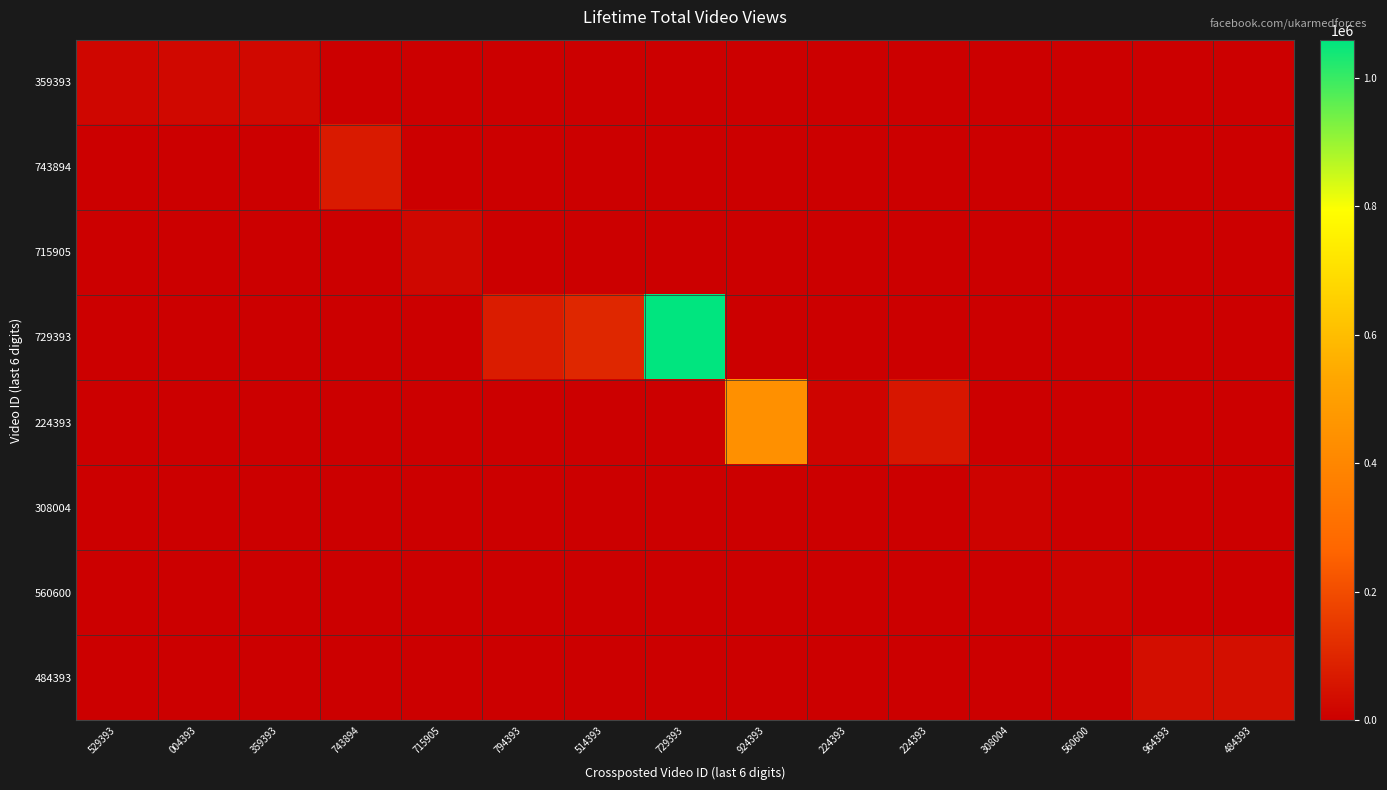

Reading left to right, transcribe all the data shown in this chart.

359393: 529393=18313	004393=24072	359393=24369	743894=0	715905=0	794393=0	514393=0	729393=0	924393=0	224393=0	224393=0	308004=0	560600=0	964393=0	484393=0
743894: 529393=0	004393=0	359393=0	743894=68378	715905=0	794393=0	514393=0	729393=0	924393=0	224393=0	224393=0	308004=0	560600=0	964393=0	484393=0
715905: 529393=0	004393=0	359393=0	743894=0	715905=19316	794393=0	514393=0	729393=0	924393=0	224393=0	224393=0	308004=0	560600=0	964393=0	484393=0
729393: 529393=0	004393=0	359393=0	743894=0	715905=0	794393=74809	514393=101415	729393=1059083	924393=0	224393=0	224393=0	308004=0	560600=0	964393=0	484393=0
224393: 529393=0	004393=0	359393=0	743894=0	715905=0	794393=0	514393=0	729393=0	924393=438849	224393=13577	224393=58634	308004=0	560600=0	964393=0	484393=0
308004: 529393=0	004393=0	359393=0	743894=0	715905=0	794393=0	514393=0	729393=0	924393=0	224393=0	224393=0	308004=11287	560600=0	964393=0	484393=0
560600: 529393=0	004393=0	359393=0	743894=0	715905=0	794393=0	514393=0	729393=0	924393=0	224393=0	224393=0	308004=0	560600=10637	964393=0	484393=0
484393: 529393=0	004393=0	359393=0	743894=0	715905=0	794393=0	514393=0	729393=0	924393=0	224393=0	224393=0	308004=0	560600=0	964393=38613	484393=43306